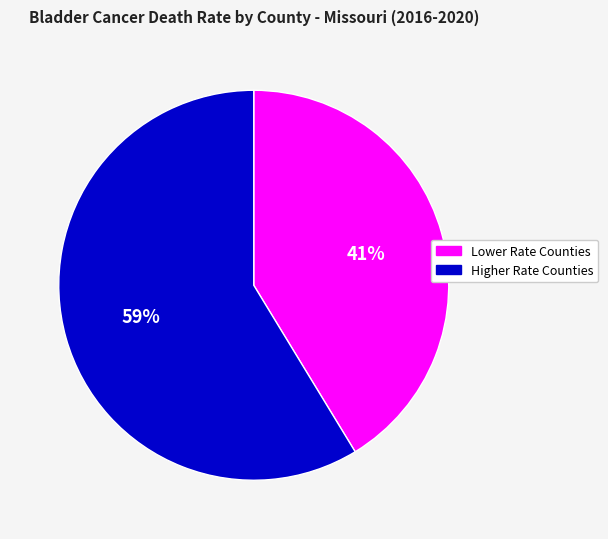

Combined, do Higher Rate Counties and Lower Rate Counties account for over 50%?

Yes